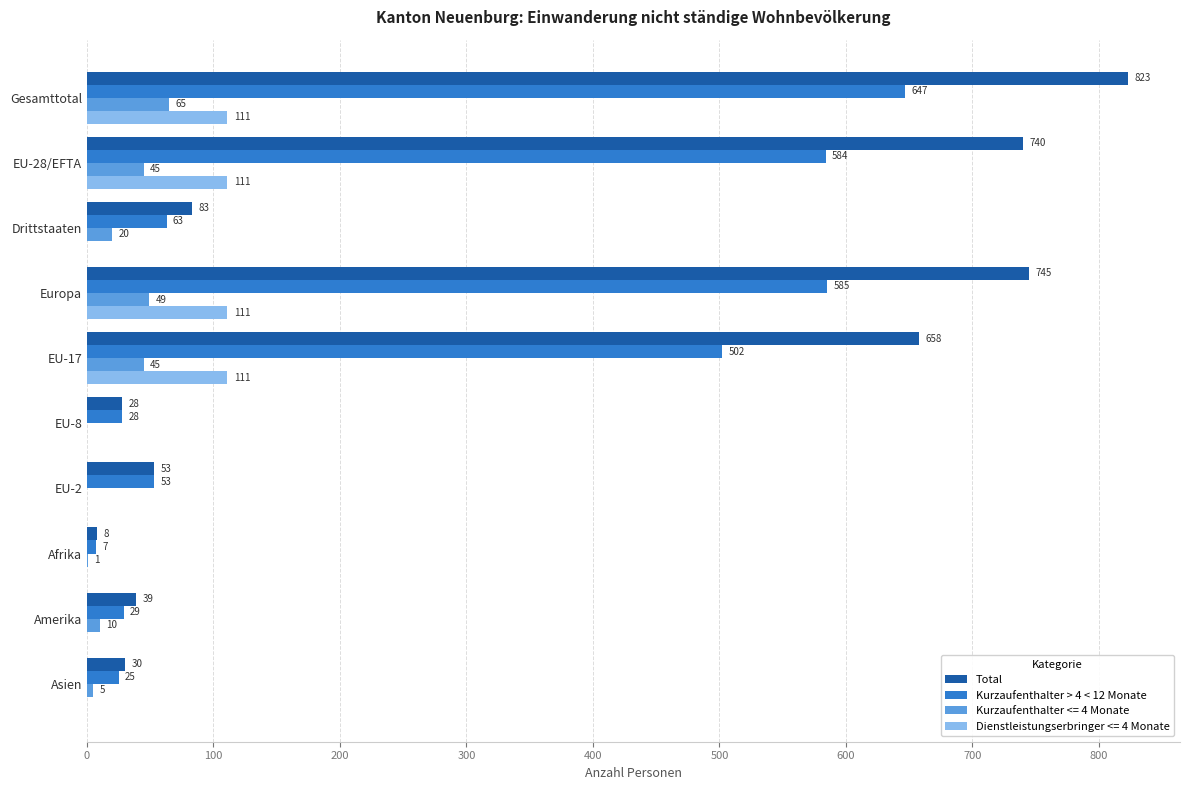

At which label does Total reach its peak?

Gesamttotal